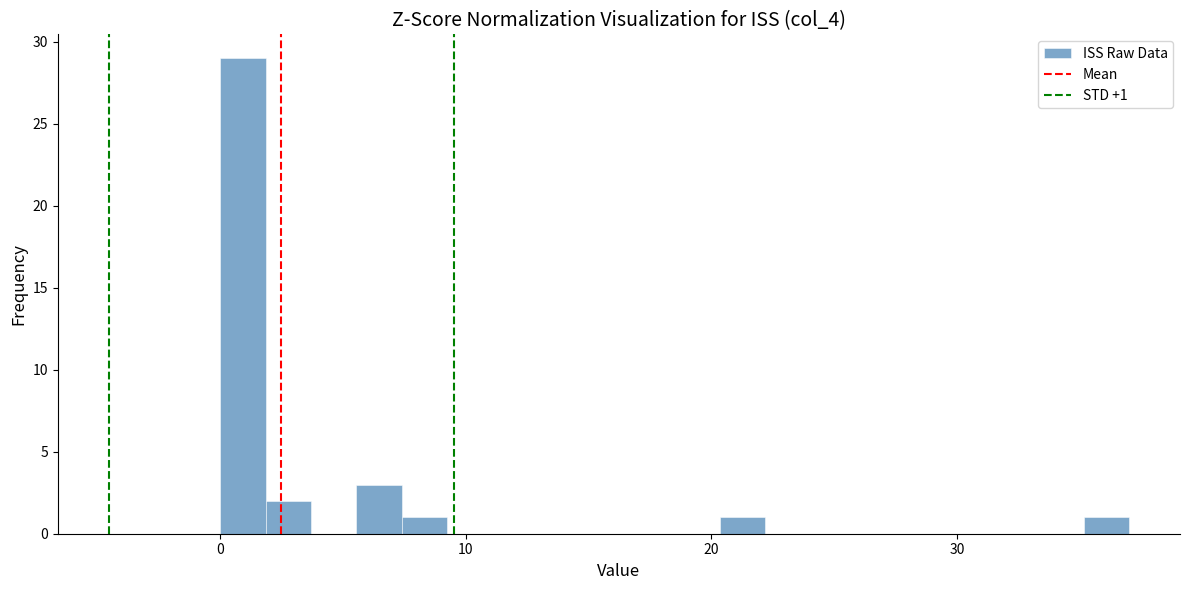

Read against the x-axis, roughly where is the centre of the tallest bar?

1